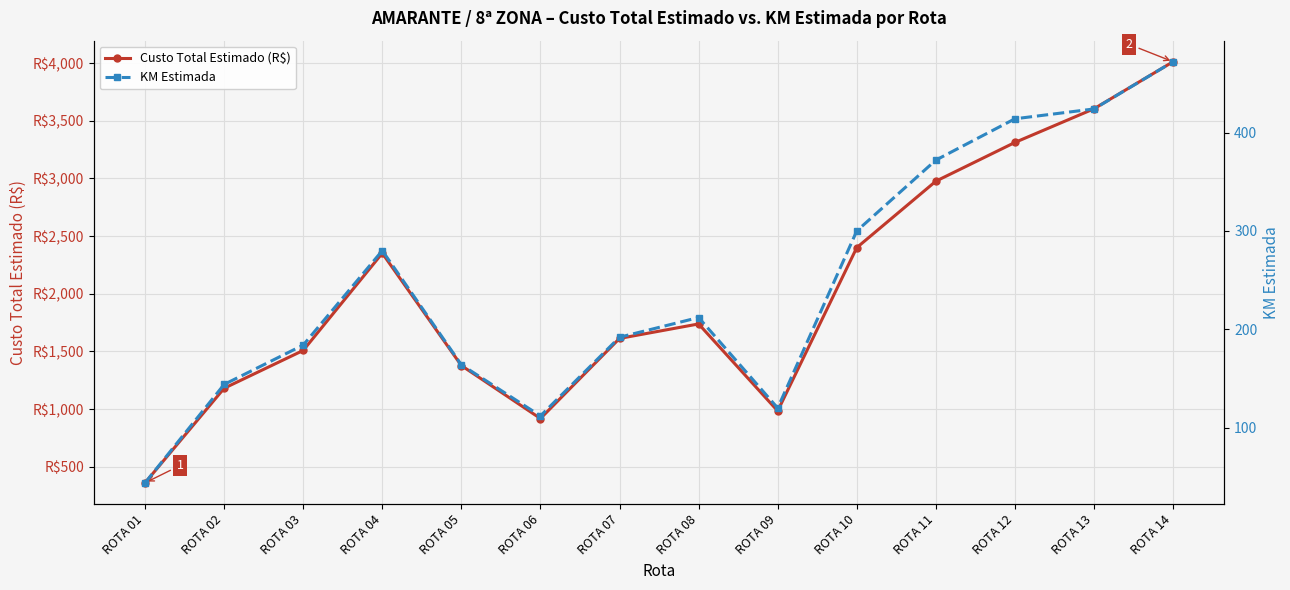

List the series in order of their overall mean, highest first.

Custo Total Estimado (R$), KM Estimada